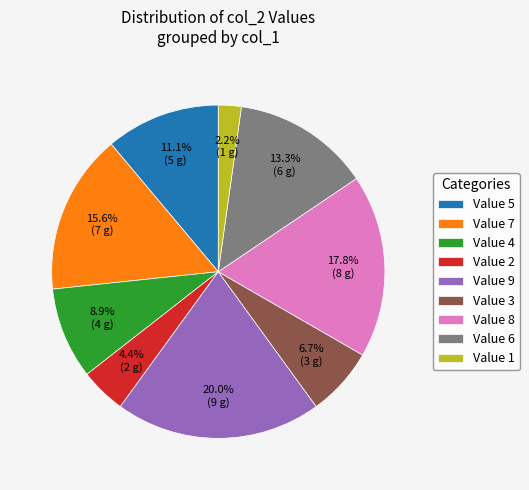

Is there any slice that represents more than half of the pie?

No